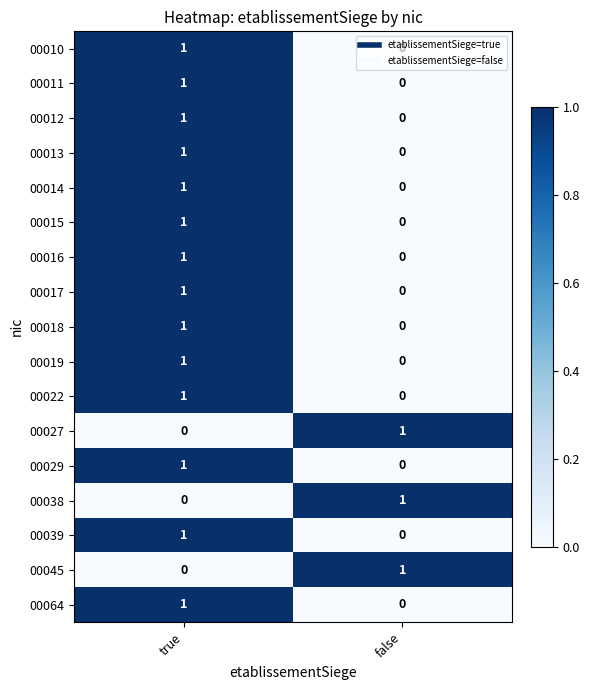

Is it true that 00019 equals 1 at true?

True